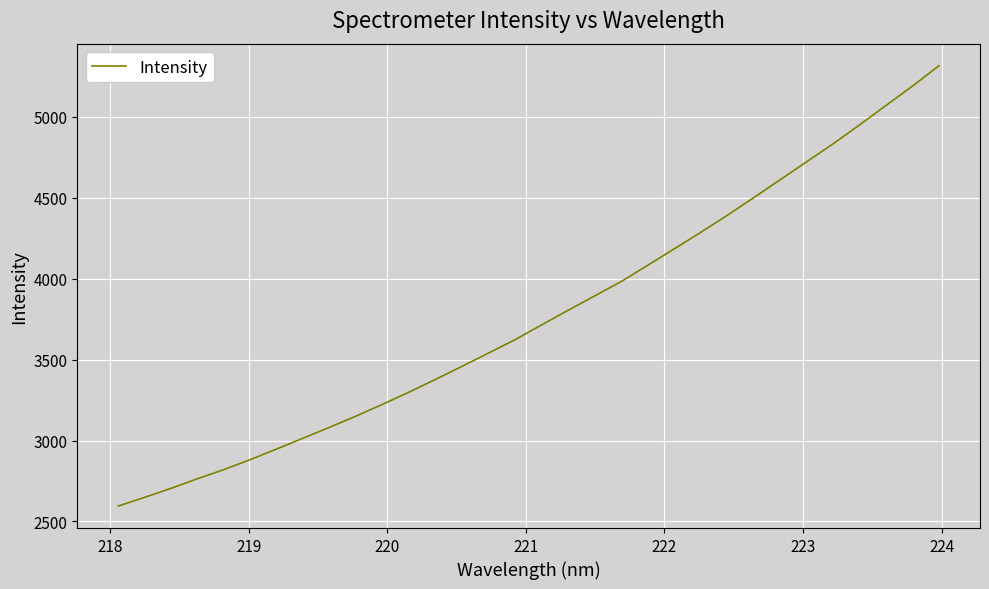

What is the maximum value shown in the chart?

5314.8